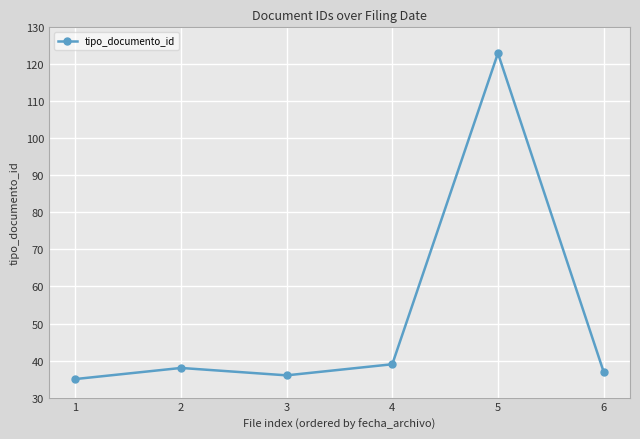

What is the ratio of the value at 3 to the value at 4?

0.9